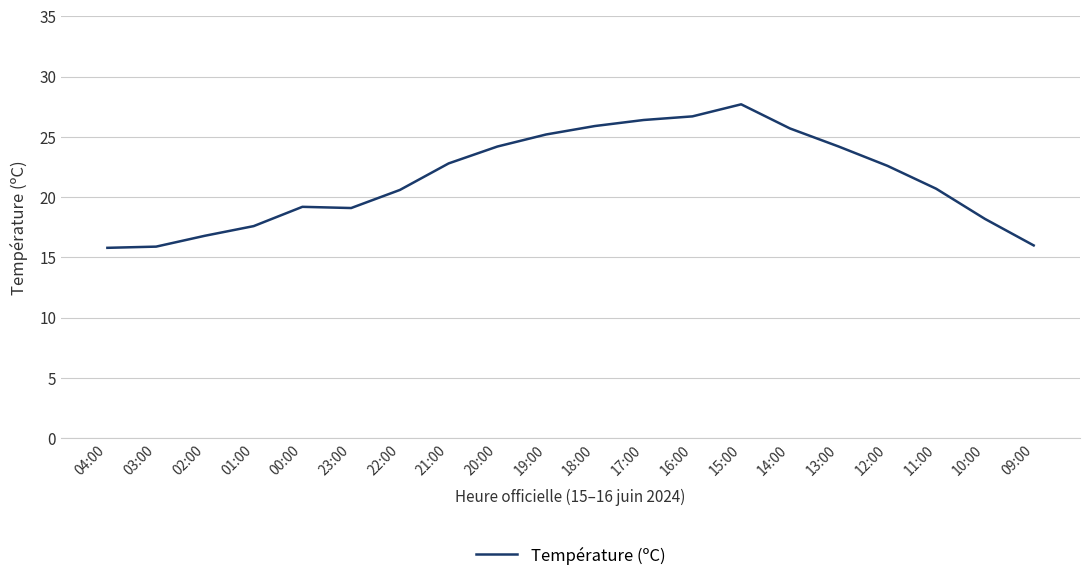

Where does the data first go above 22?

21:00